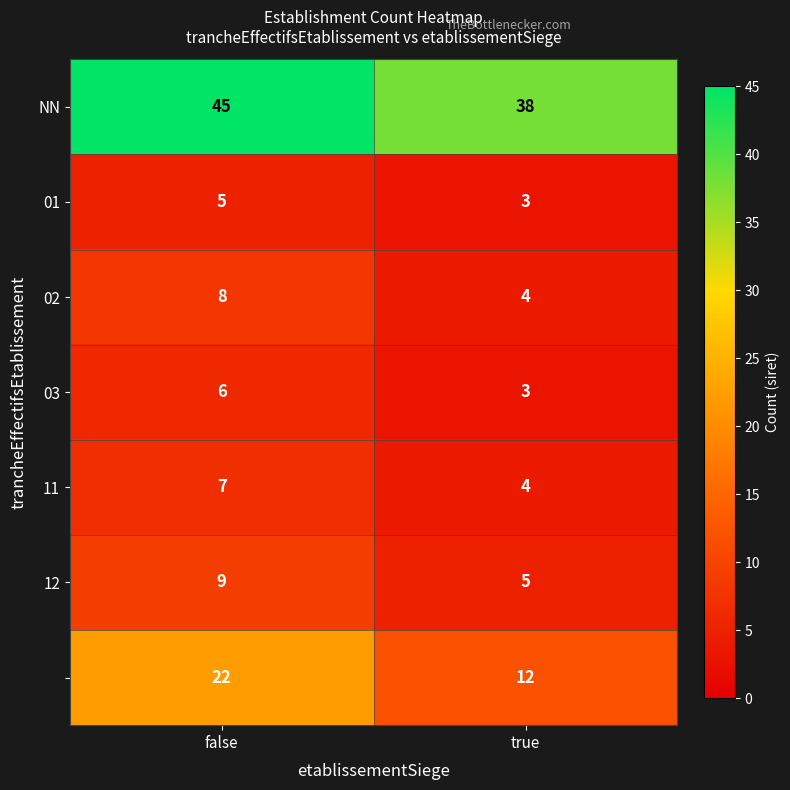

At how many categories does at least one series exceed 19?

2